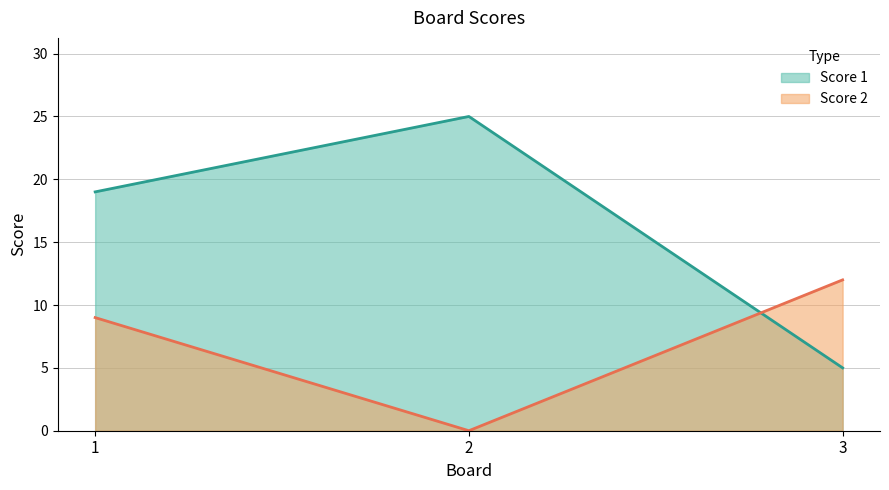

Is the value of Score 2 at 2 greater than the value of Score 1 at 1?

No